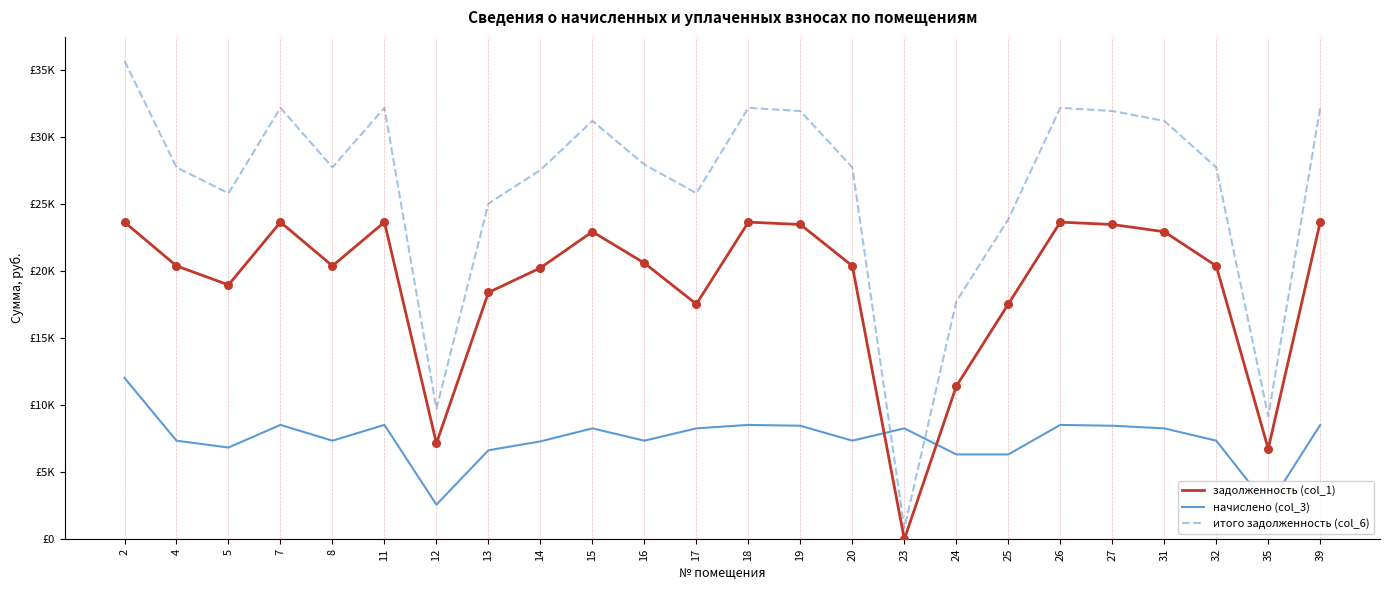

Which series has the largest total across all categories?

итого задолженность (col_6)